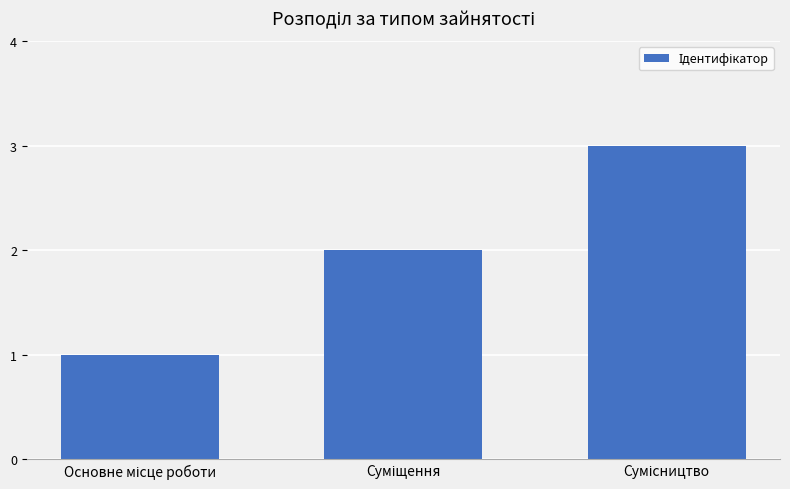

What is the sum of all values?

6